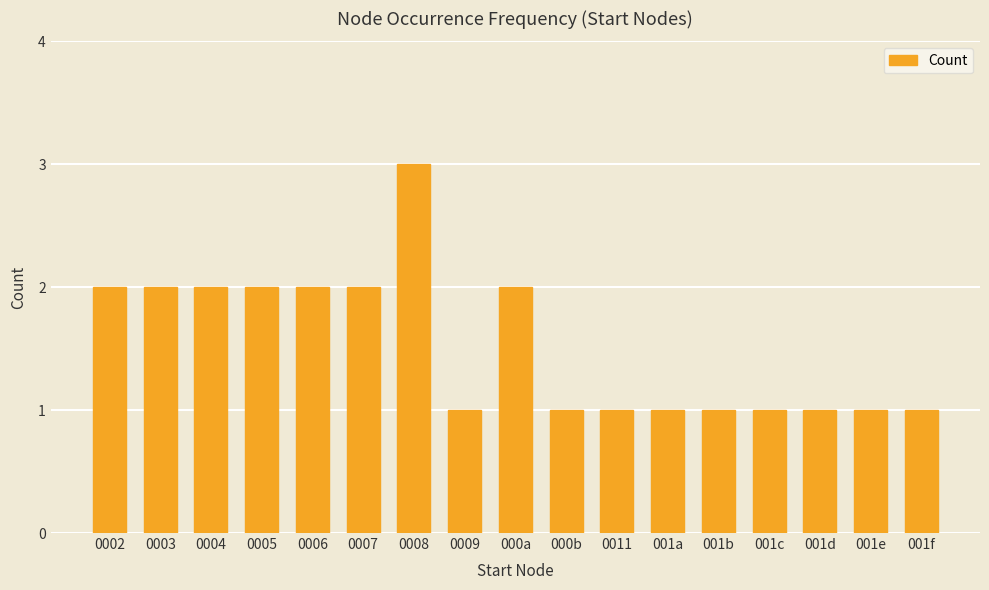

How many data points does each series have?

17